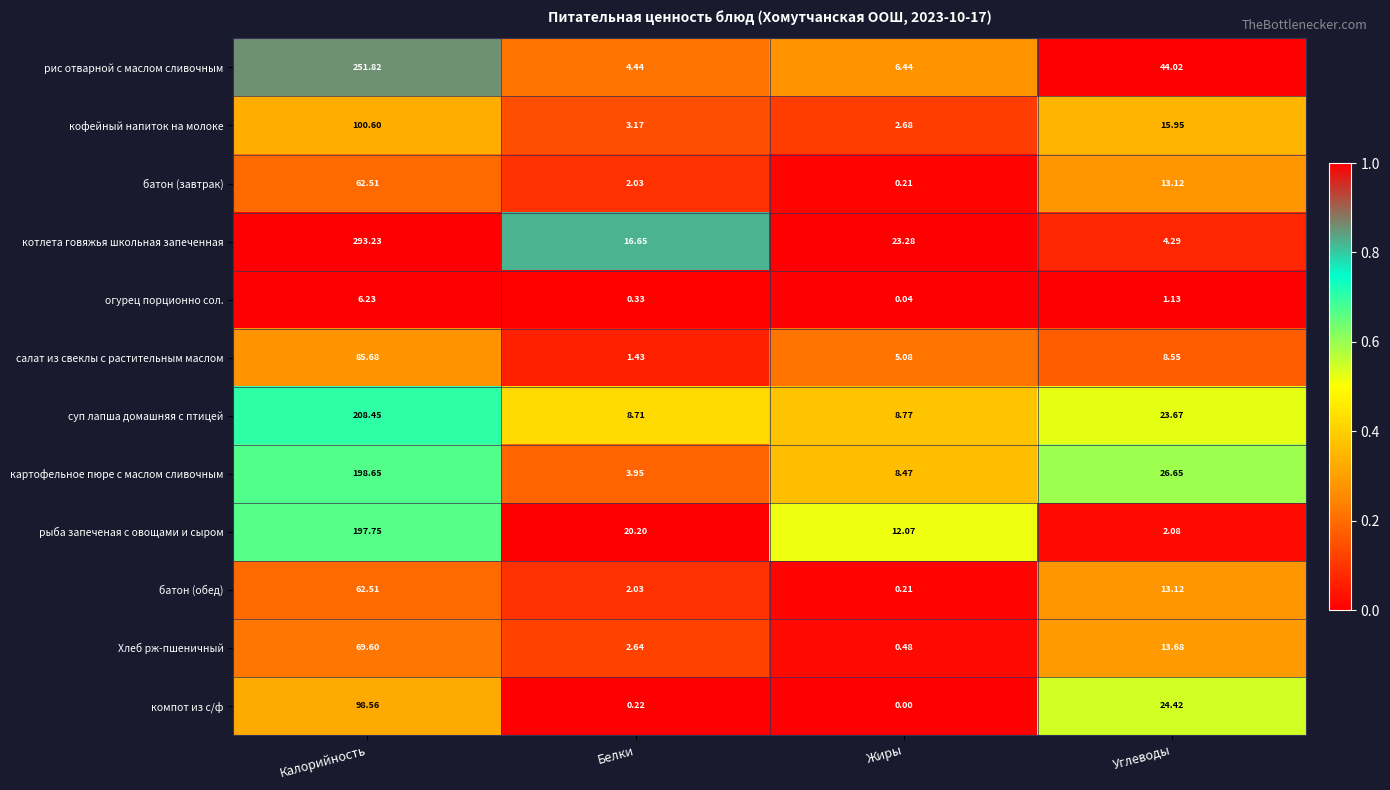

What is the maximum value shown in the chart?

293.2